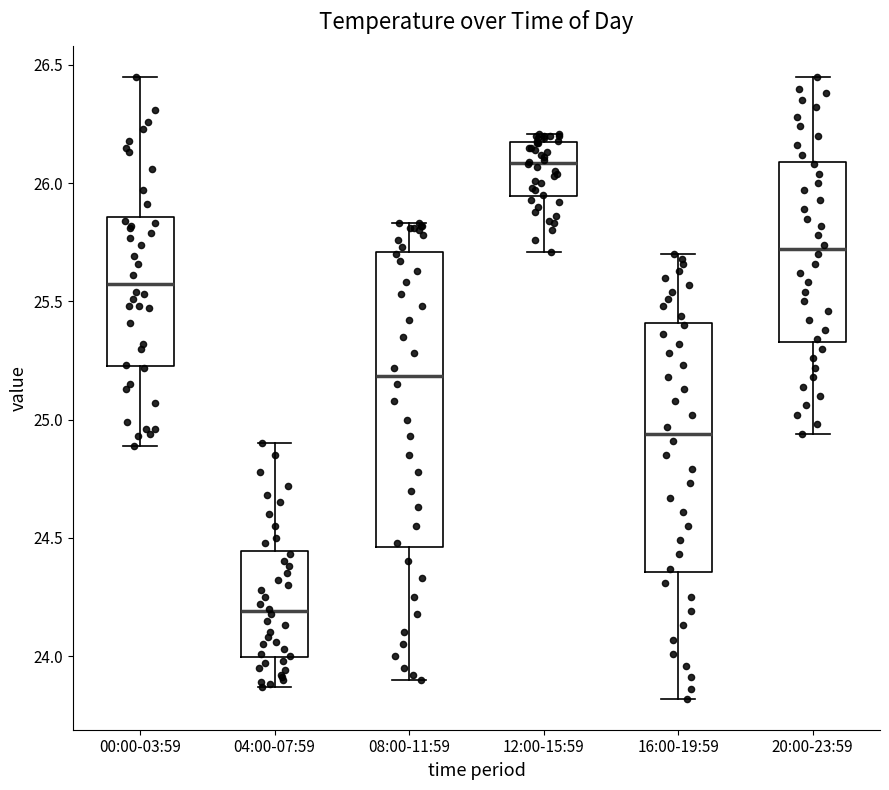

Comparing the boxes themselves (not the whiskers), which one is the tallest?

08:00-11:59